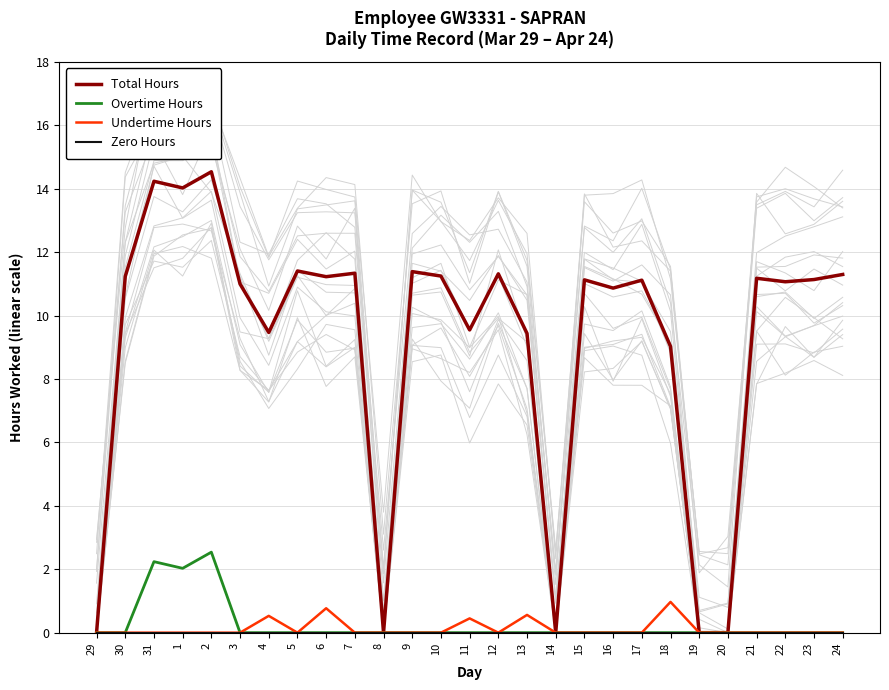

Reading left to right, what are all the values shown in this chart?

Total Hours: 29=0.0	30=11.2	31=14.2	1=14.0	2=14.5	3=11.0	4=9.5	5=11.4	6=11.2	7=11.3	8=0.0	9=11.4	10=11.2	11=9.6	12=11.3	13=9.4	14=0.0	15=11.1	16=10.9	17=11.1	18=9.0	19=0.0	20=0.0	21=11.2	22=11.1	23=11.1	24=11.3
Overtime Hours: 29=0.0	30=0.0	31=2.2	1=2.0	2=2.5	3=0.0	4=0.0	5=0.0	6=0.0	7=0.0	8=0.0	9=0.0	10=0.0	11=0.0	12=0.0	13=0.0	14=0.0	15=0.0	16=0.0	17=0.0	18=0.0	19=0.0	20=0.0	21=0.0	22=0.0	23=0.0	24=0.0
Undertime Hours: 29=0.0	30=0.0	31=0.0	1=0.0	2=0.0	3=0.0	4=0.5	5=0.0	6=0.8	7=0.0	8=0.0	9=0.0	10=0.0	11=0.5	12=0.0	13=0.6	14=0.0	15=0.0	16=0.0	17=0.0	18=1.0	19=0.0	20=0.0	21=0.0	22=0.0	23=0.0	24=0.0
Zero Hours: 29=0.0	30=0.0	31=0.0	1=0.0	2=0.0	3=0.0	4=0.0	5=0.0	6=0.0	7=0.0	8=0.0	9=0.0	10=0.0	11=0.0	12=0.0	13=0.0	14=0.0	15=0.0	16=0.0	17=0.0	18=0.0	19=0.0	20=0.0	21=0.0	22=0.0	23=0.0	24=0.0